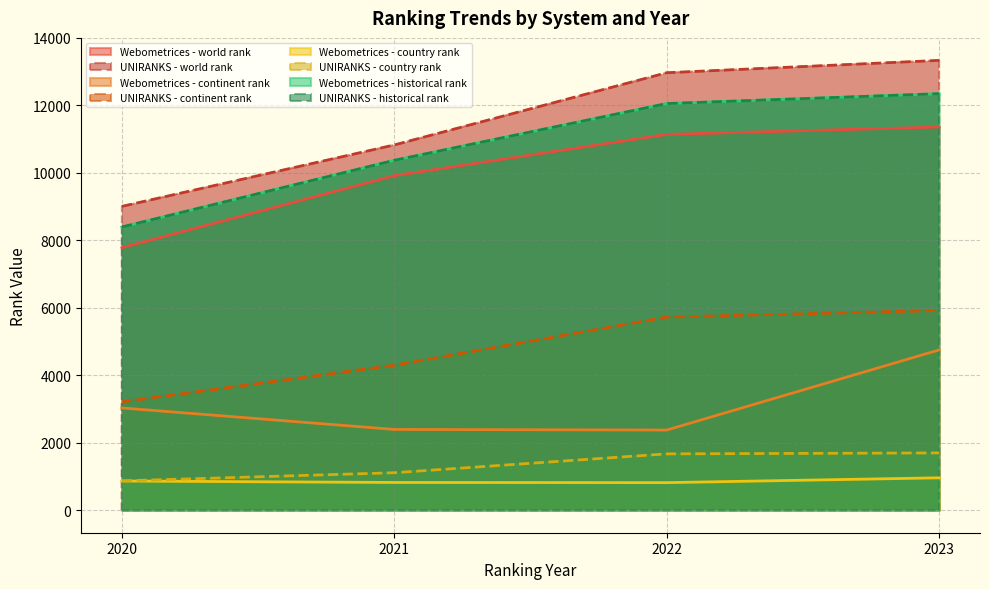

What is the sum of the world rank values at UNIRANKS 2023 and Webometrices 2020?

21119.0